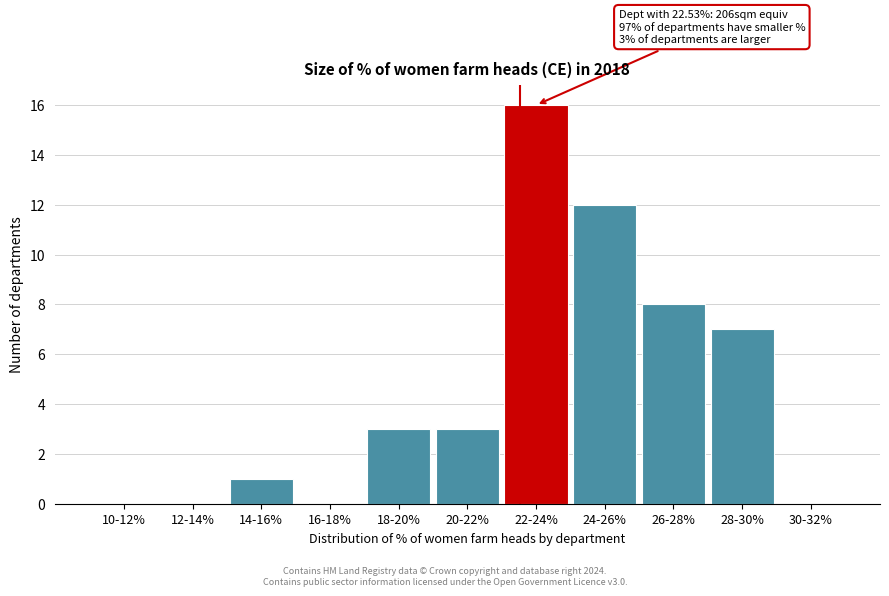

Reading left to right, transcribe all the data shown in this chart.

10-12%=0	12-14%=0	14-16%=1	16-18%=0	18-20%=3	20-22%=3	22-24%=16	24-26%=12	26-28%=8	28-30%=7	30-32%=0